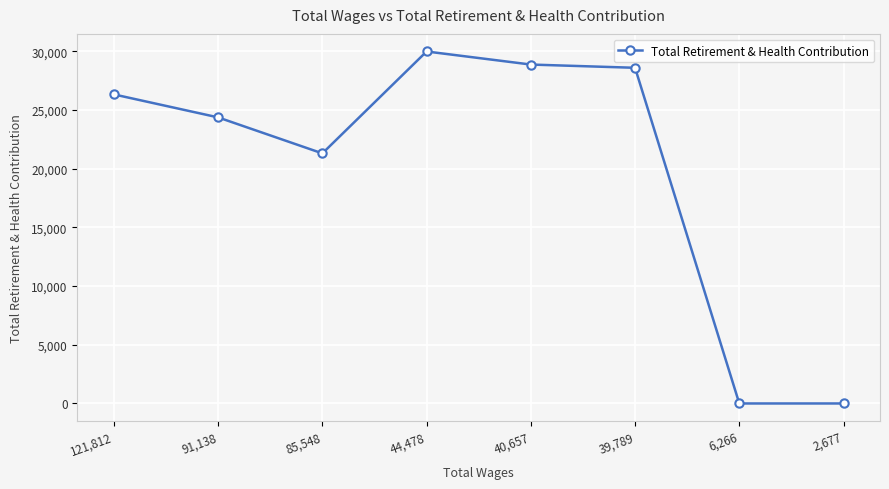

What is the sum of all values?

159467